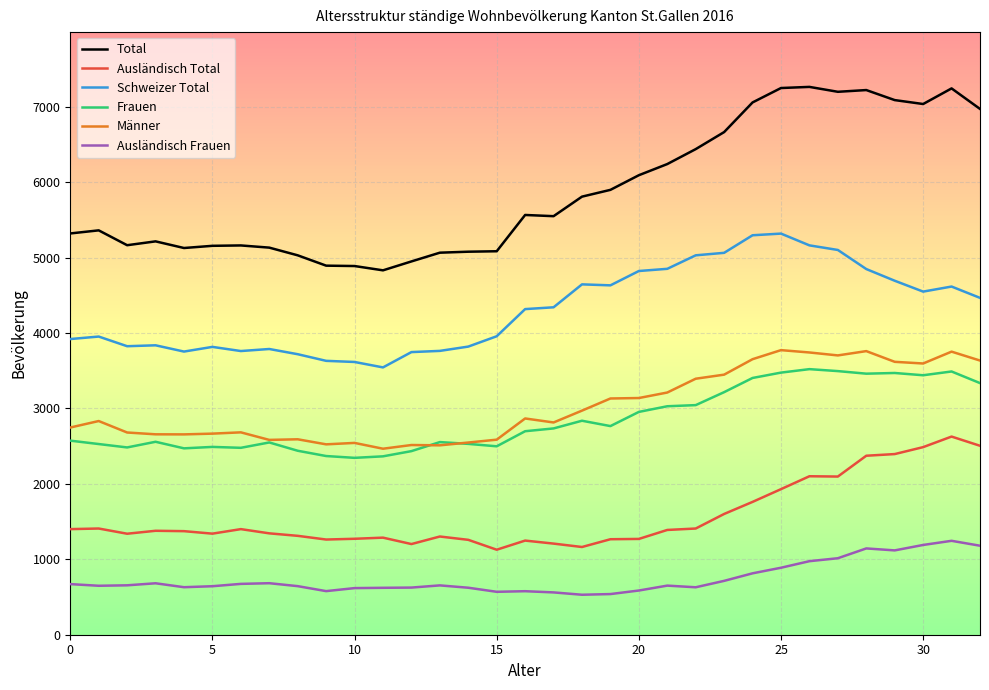

What is the minimum value for Frauen?

2345